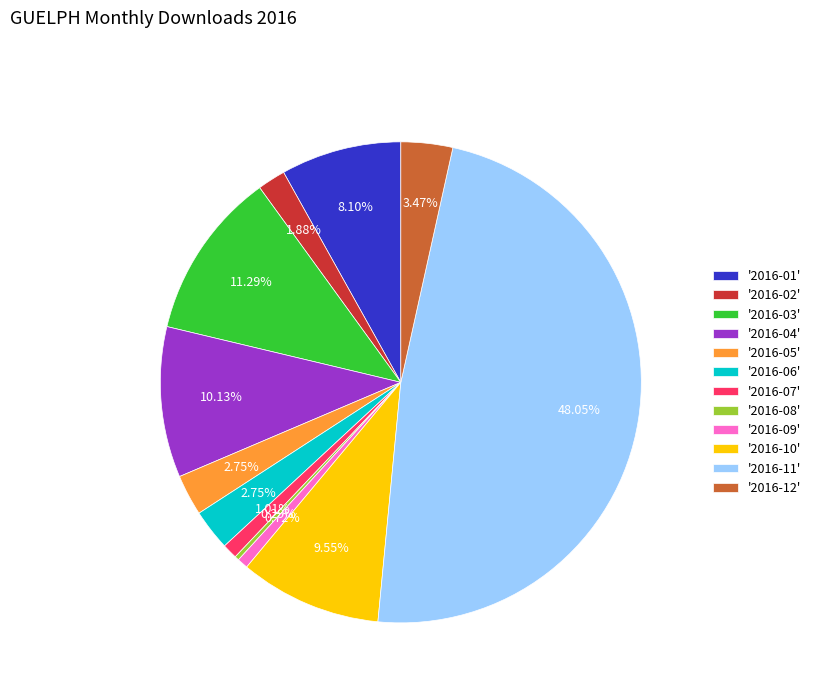

What is the ratio of the value at '2016-05' to the value at '2016-10'?

0.3